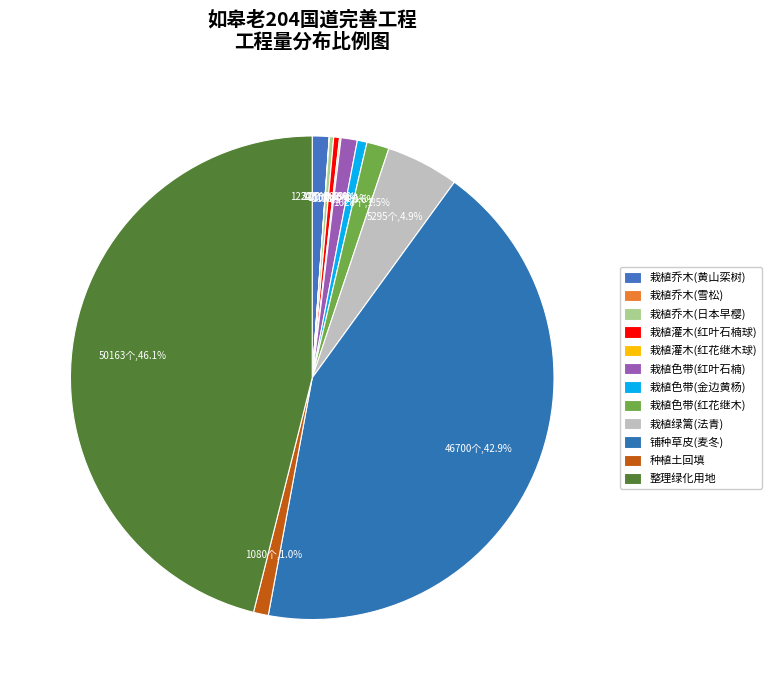

Is there a majority slice in this chart?

No